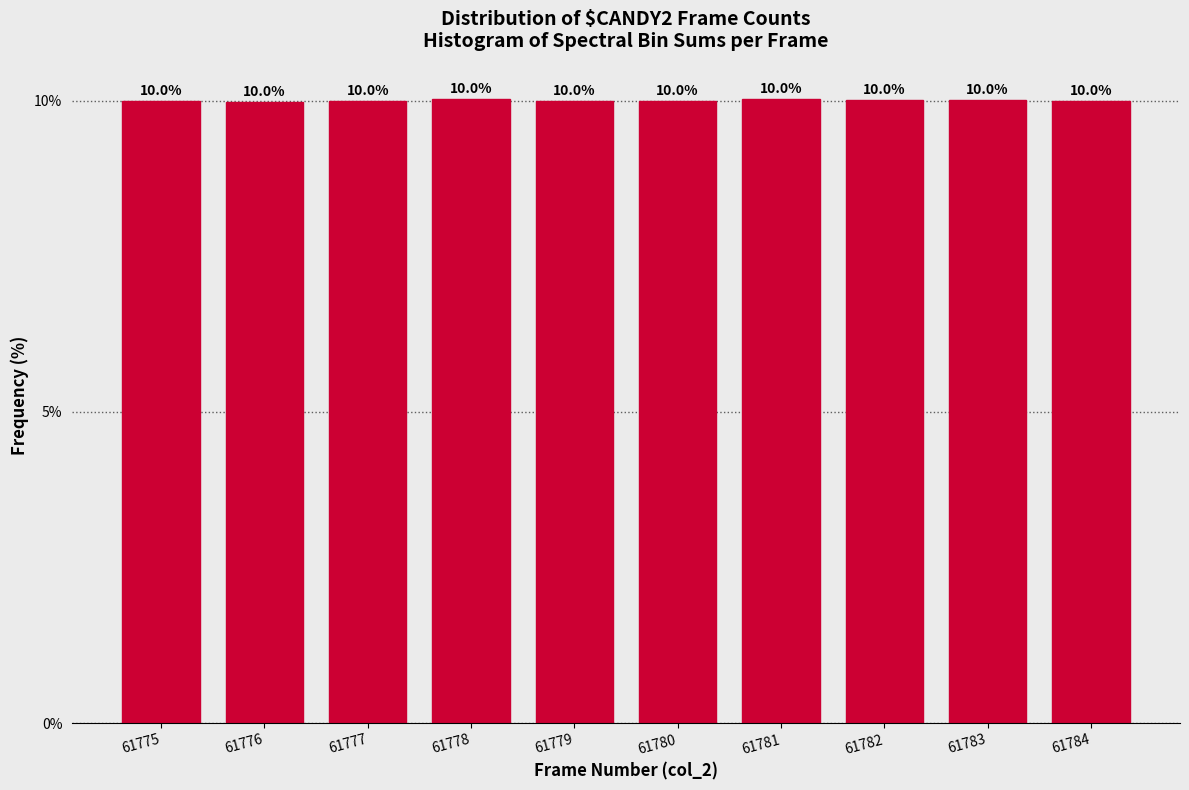

Reading left to right, list all the values displayed in this chart.

61775=10.0	61776=10.0	61777=10.0	61778=10.0	61779=10.0	61780=10.0	61781=10.0	61782=10.0	61783=10.0	61784=10.0